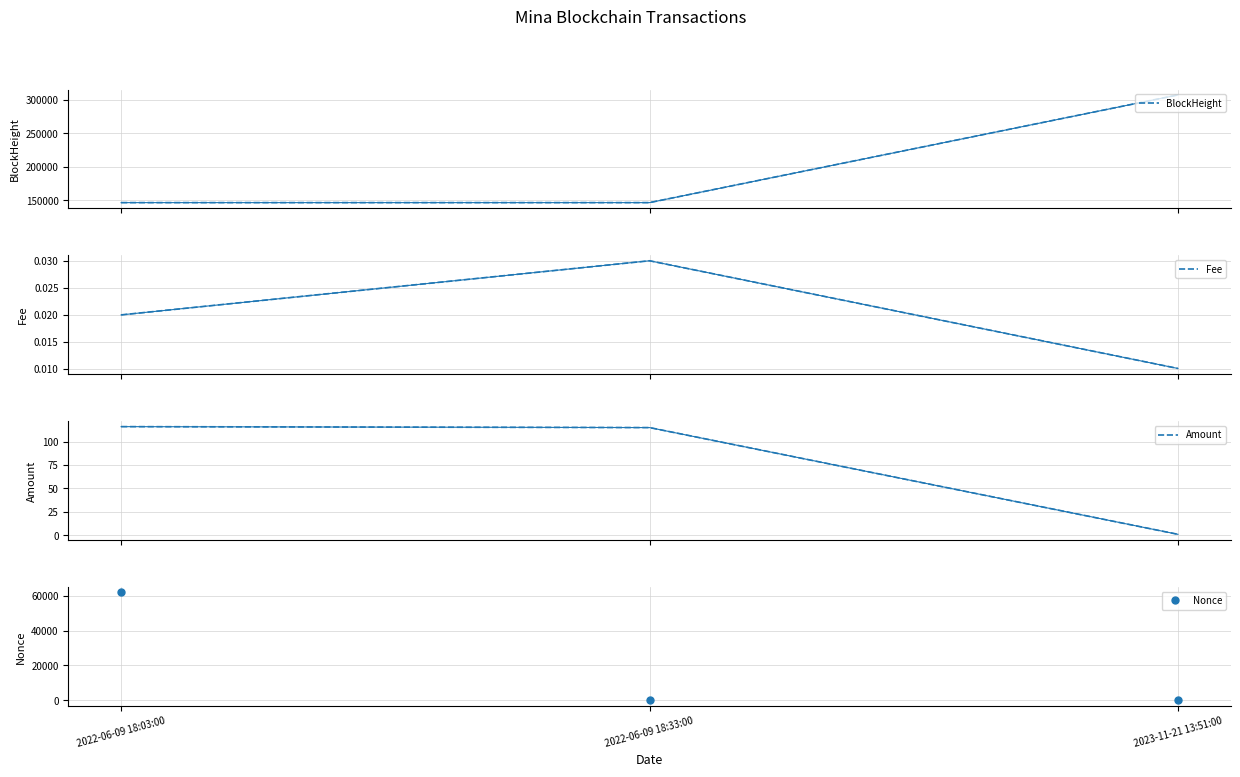

What are all the series names shown in the legend?

BlockHeight, Fee, Amount, Nonce